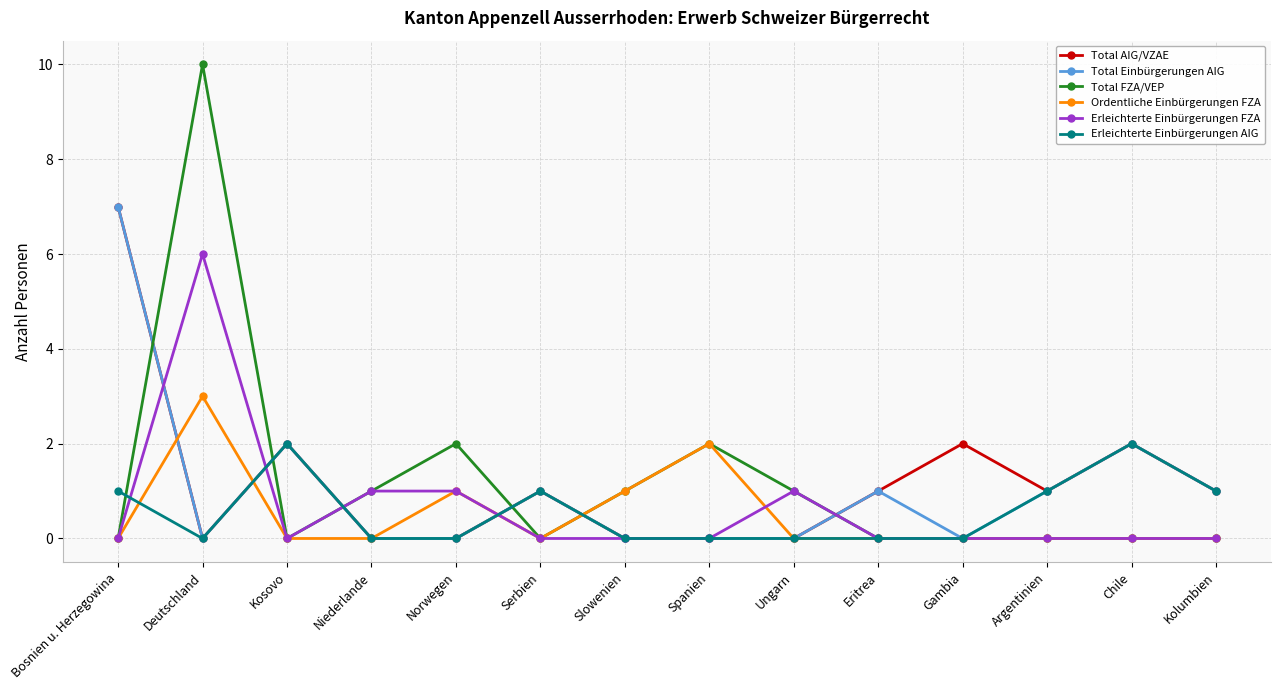

Which series changed the most between Deutschland and Kosovo?

Total FZA/VEP